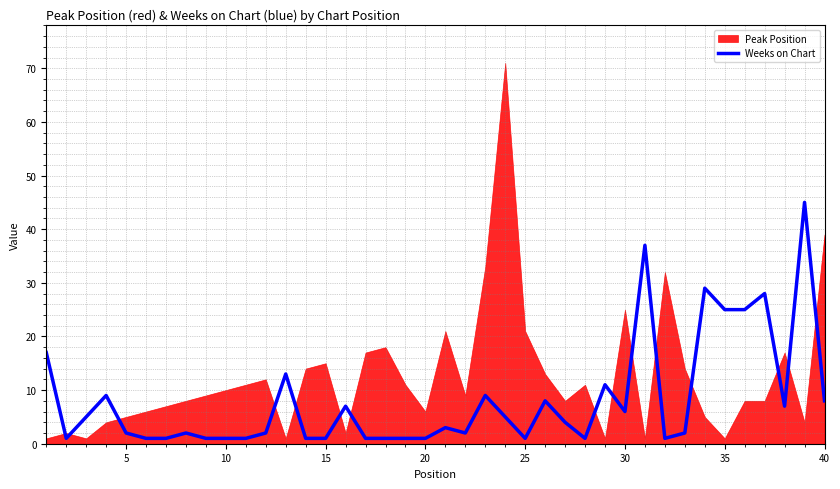

What is the minimum value shown in the chart?

1